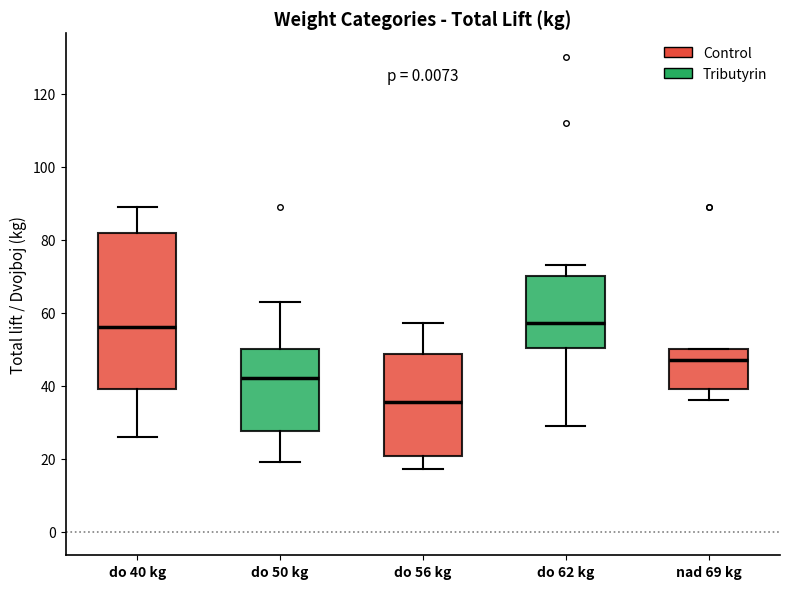

Where is the lower edge of the box for nad 69 kg on the y-axis? The values are not printed on the chart, so give them approximately, as read against the axis.

40